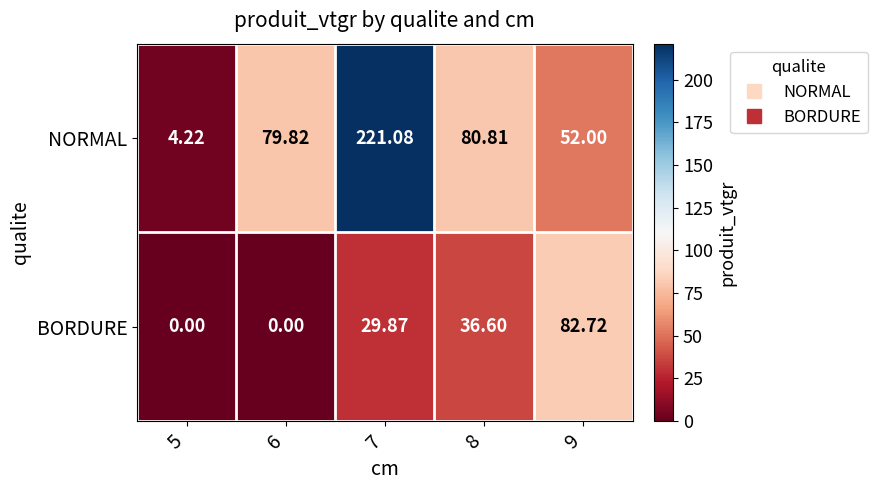

Rank the series by their maximum value, from highest to lowest.

NORMAL, BORDURE